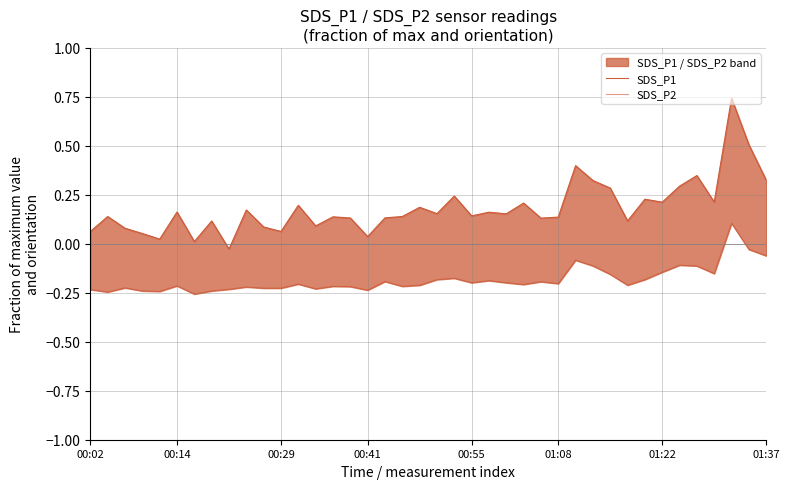

Where does the SDS_P1 series first go above 0?

00:02